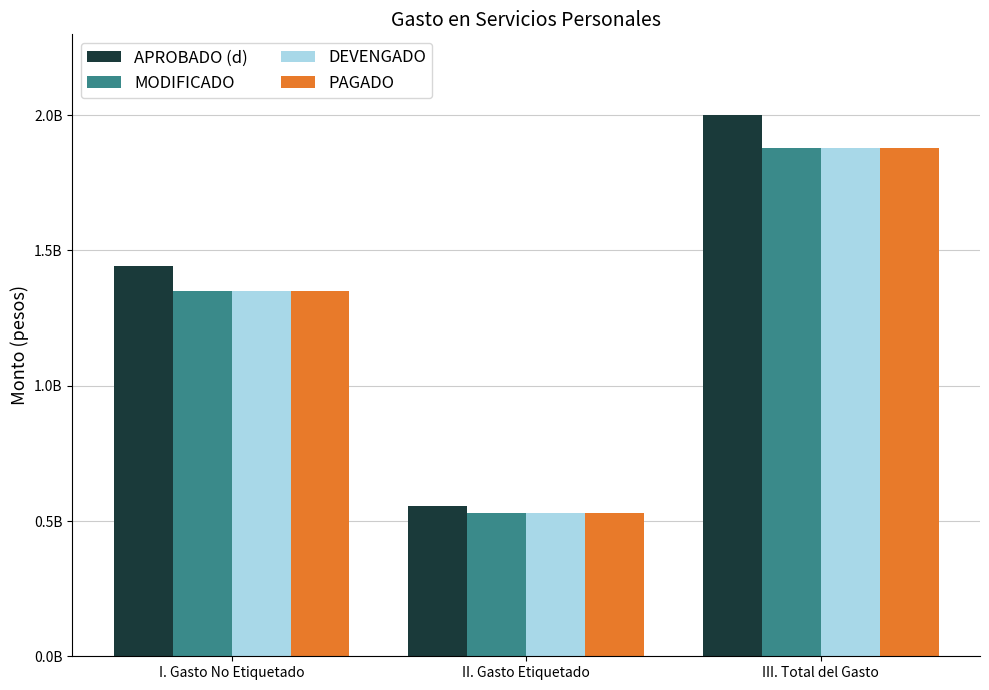

Does the chart contain stacked bars?

No